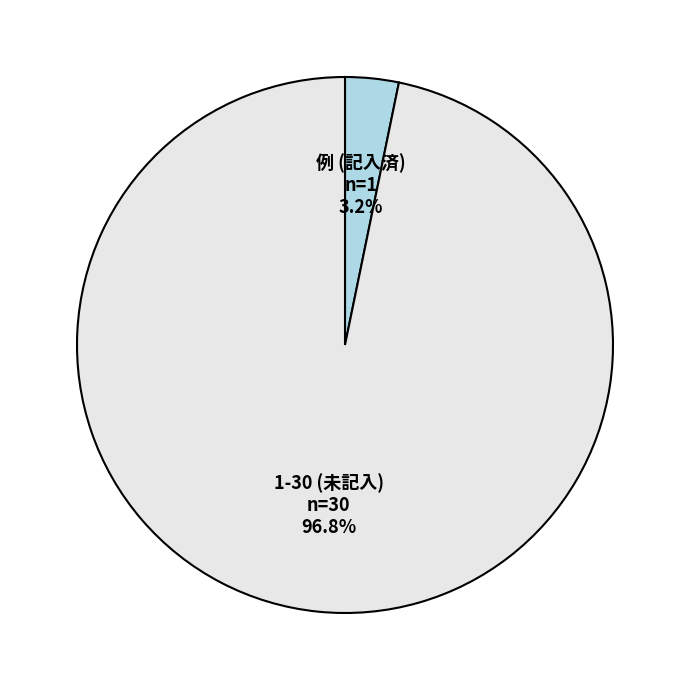

Which category has the smallest portion of the pie?

例 (記入済)